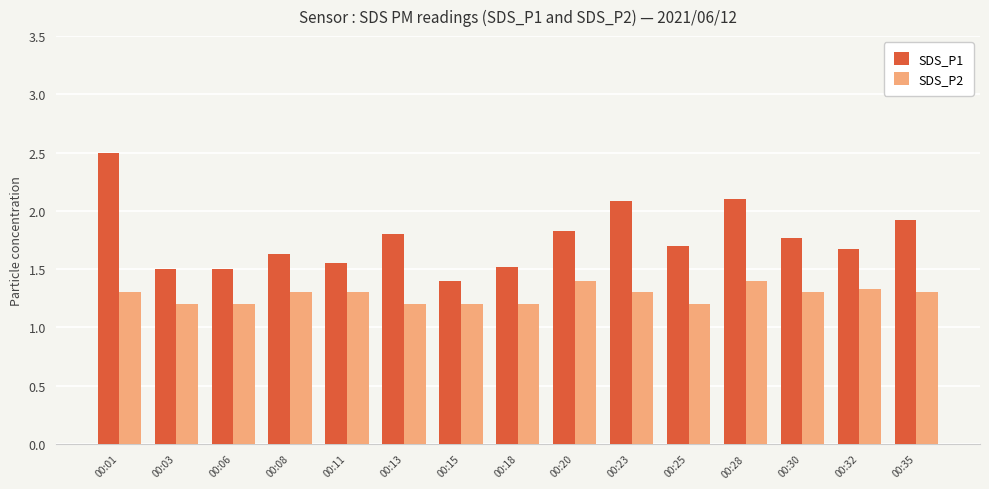

How many distinct data groups are displayed?

2